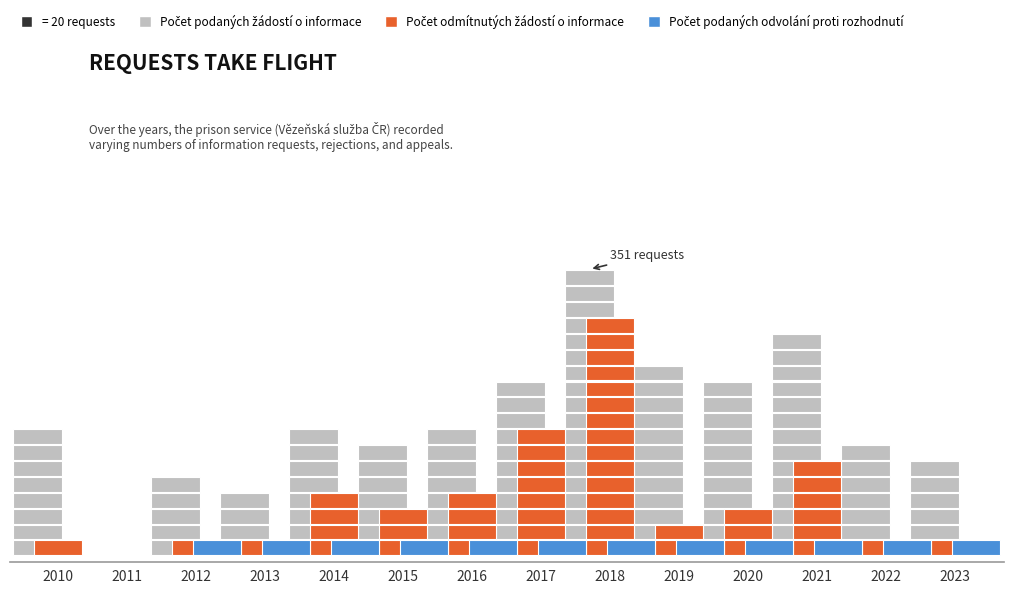

How many values in the Počet odmítnutých žádostí o informace series exceed 58?

6